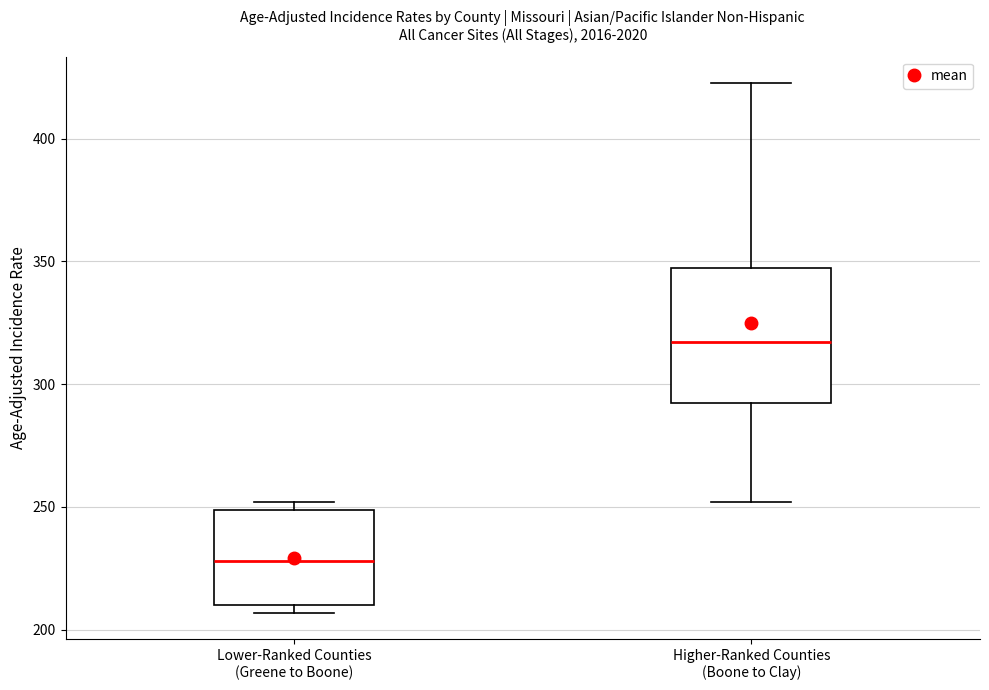

Reading left to right, transcribe this box plot: for each box, give where its median line is, the range the box spans, and where its two whiskers end, as read against the y-axis. The values are not printed on the chart, so give them approximately, as read against the axis.

Lower-Ranked Counties (Greene to Boone): median 230, box 210 to 250, whiskers 205 to 250 (just above the box's upper edge)
Higher-Ranked Counties (Boone to Clay): median 315, box 295 to 350, whiskers 250 to 425